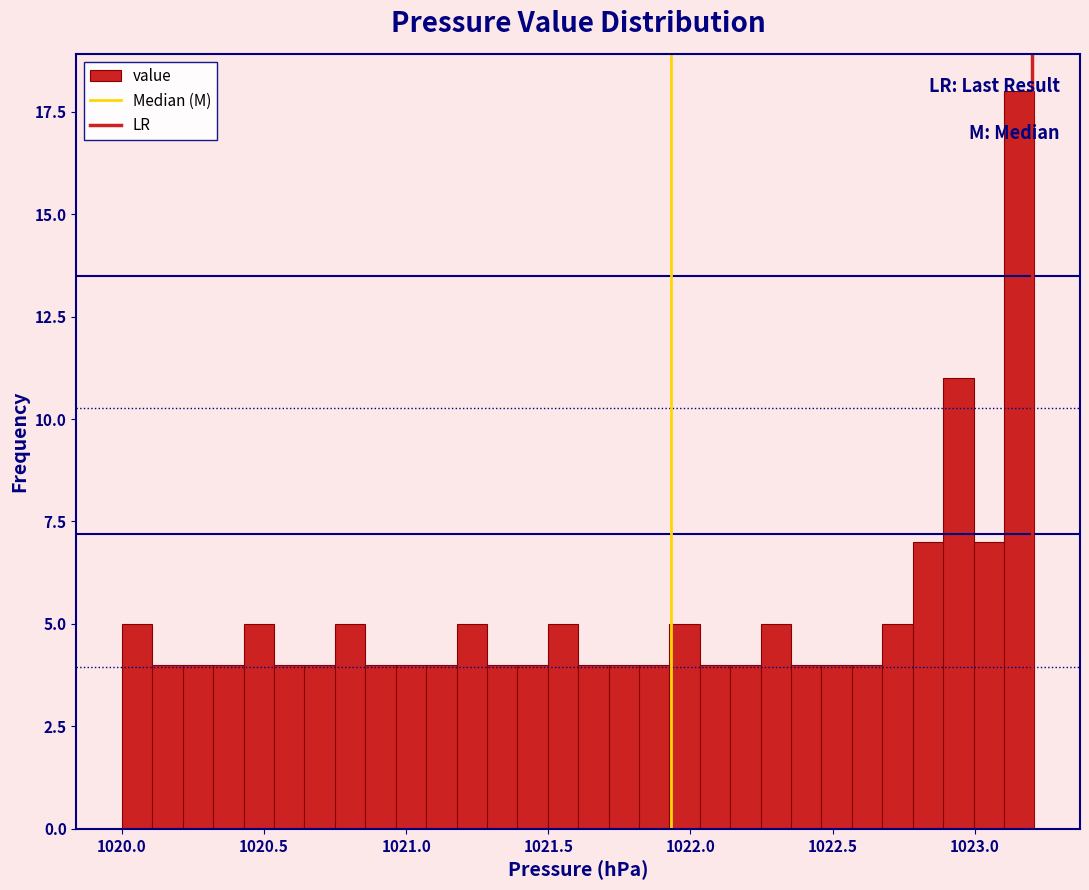

Around what value on the x-axis is the tallest bar? Give the approximate position of its centre, as read against the axis.

1023.15